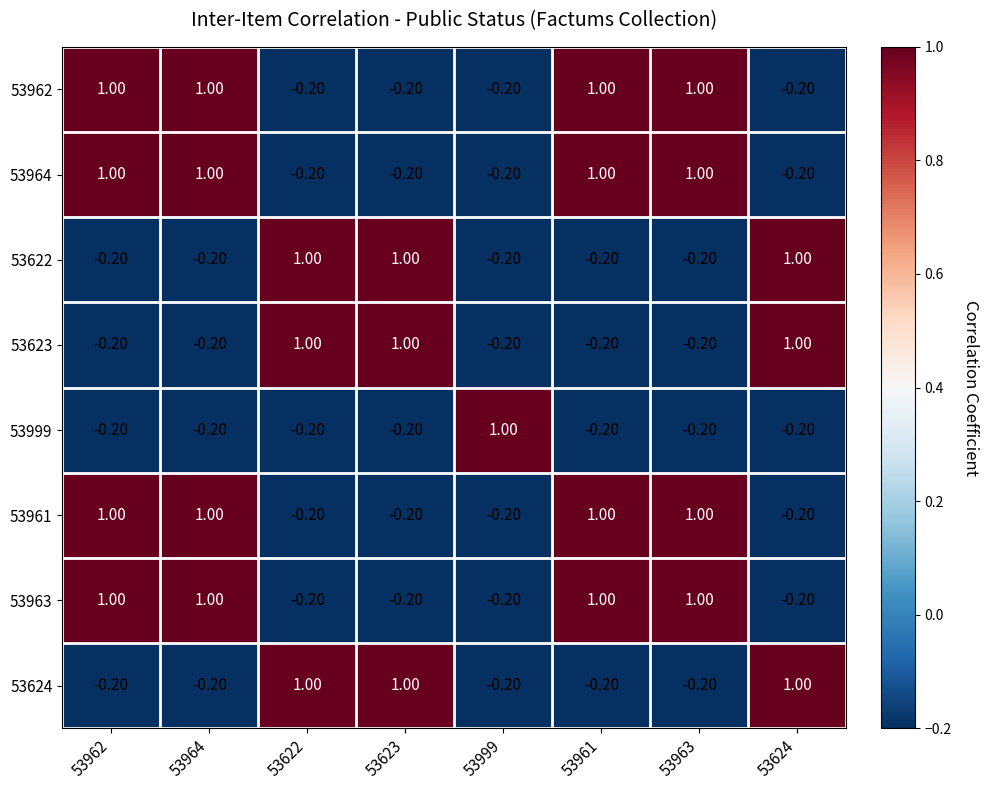

At how many categories does at least one series exceed 0?

8